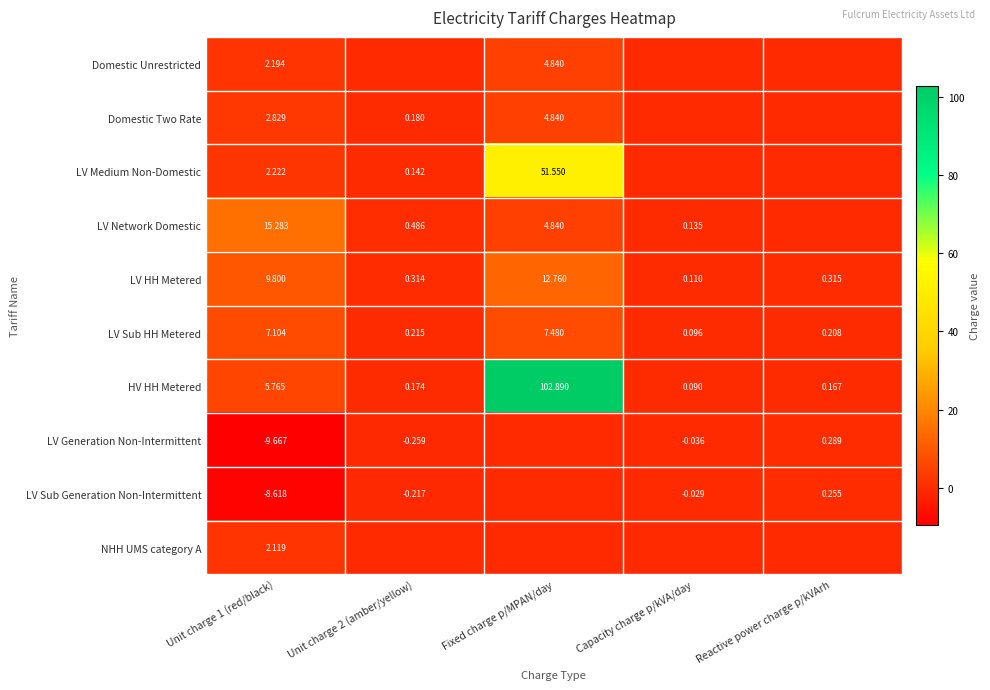

Is the value of Domestic Unrestricted at Unit charge 1 (red/black) greater than the value of LV Sub Generation Non-Intermittent at Unit charge 1 (red/black)?

Yes